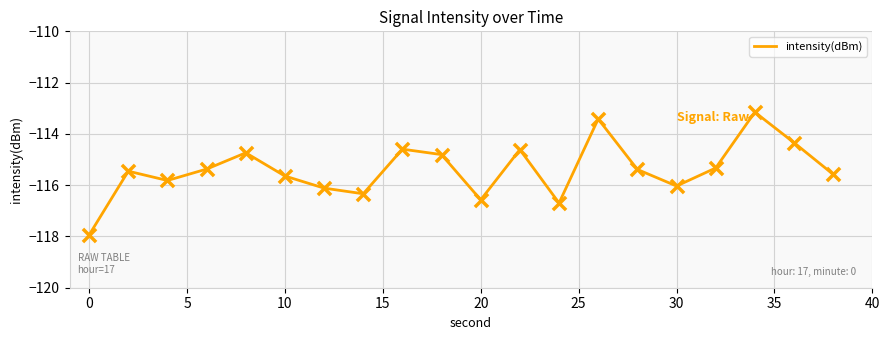

What is the smallest value displayed?

-117.9